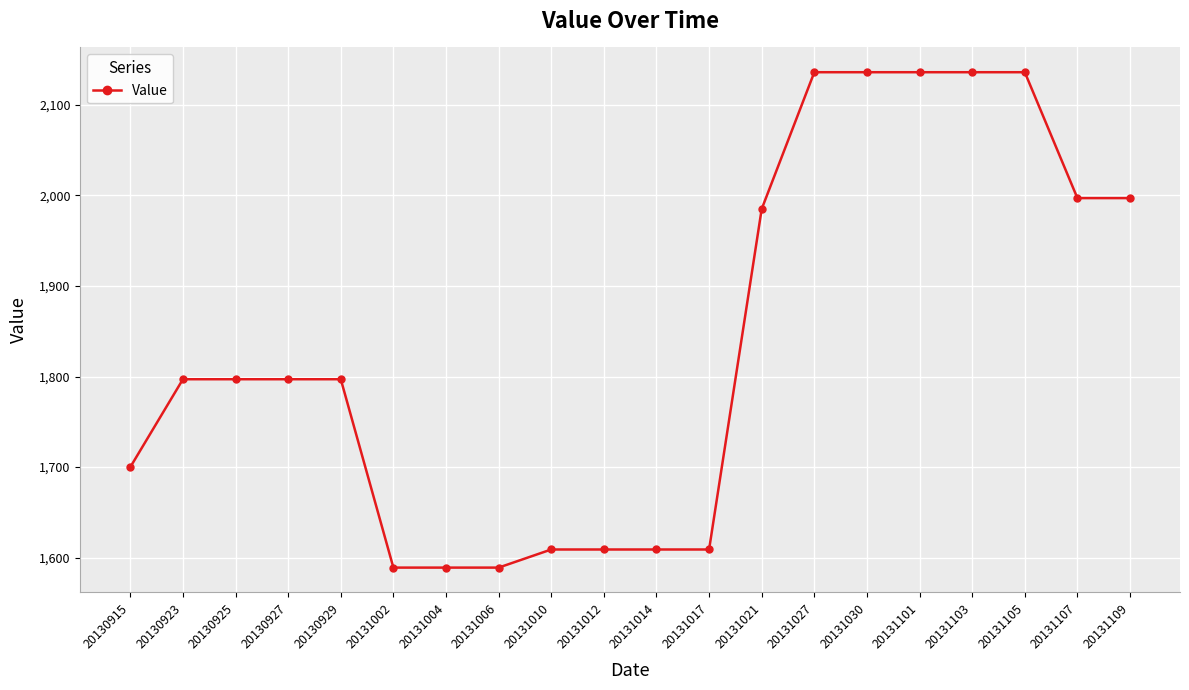

Is it true that the value at 20131010 is 1609?

True